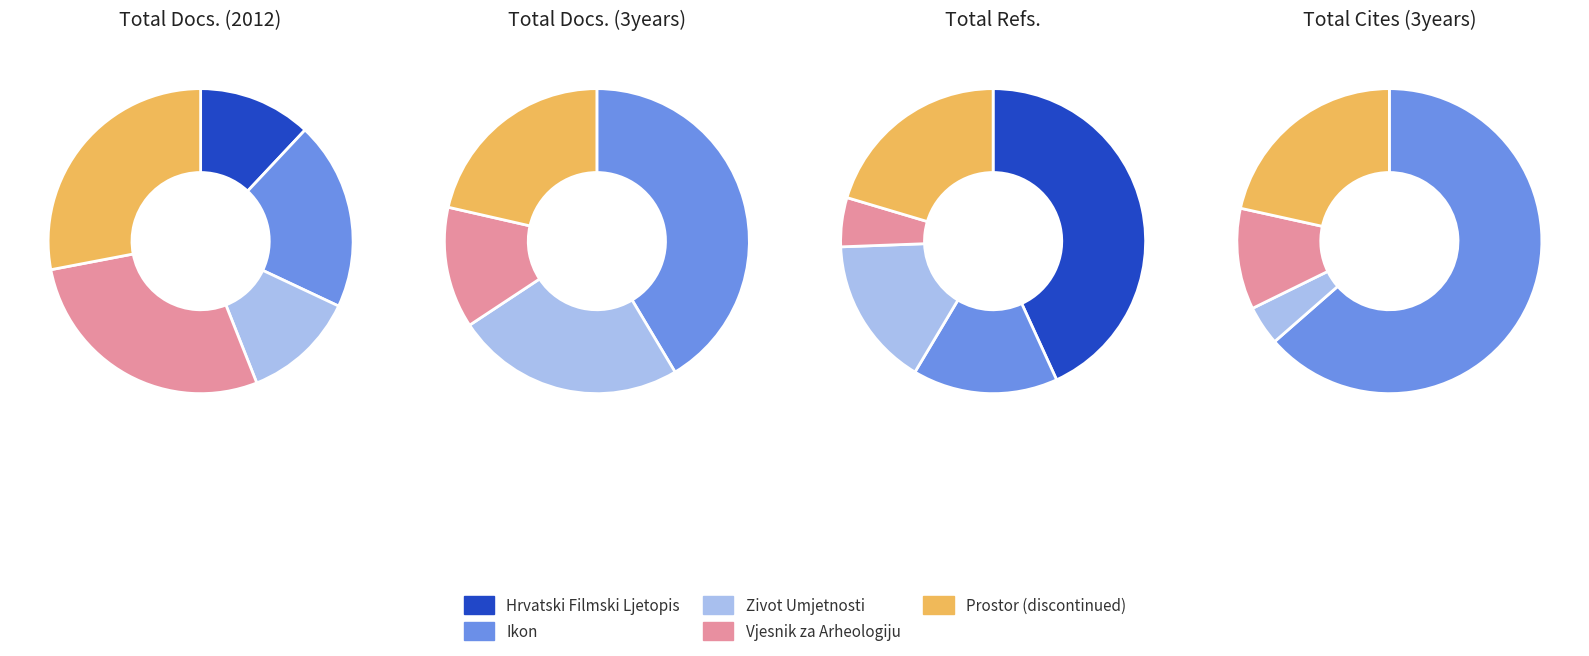

What is the total percentage of Vjesnik za Arheologiju and Hrvatski Filmski Ljetopis?

40.0%